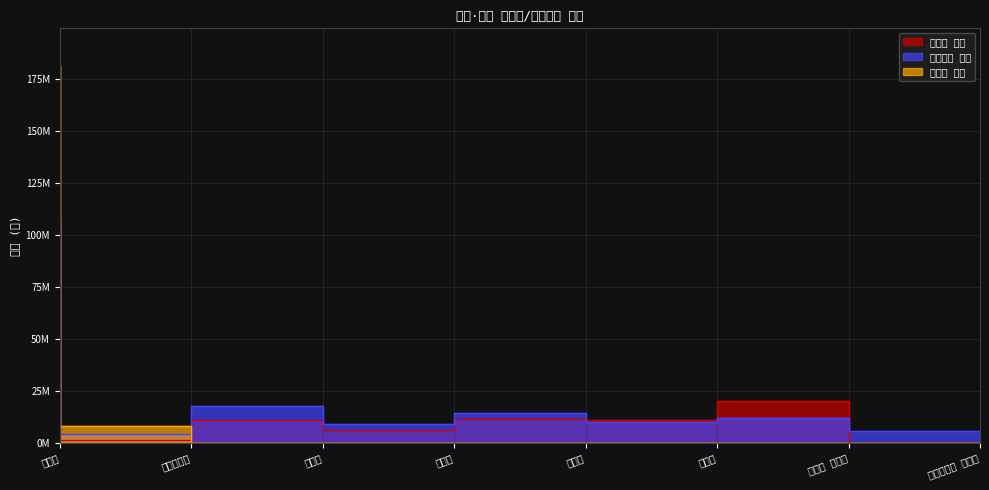

Does the chart display data point markers on the line(s)?

No